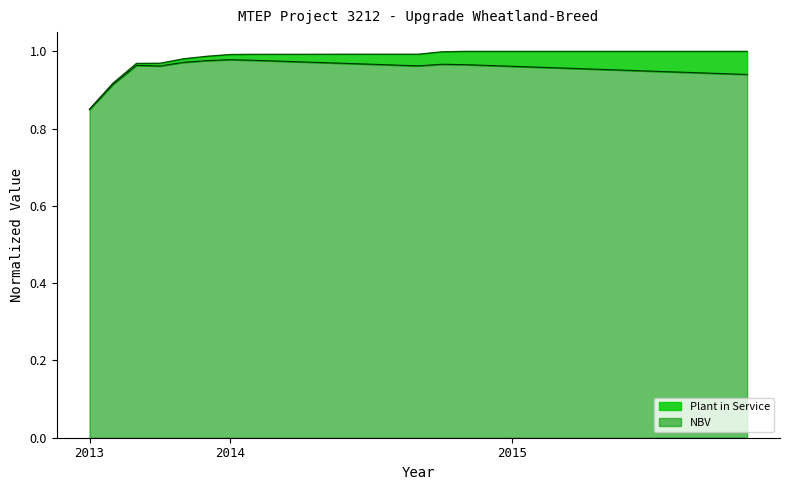

Is the value of NBV at 2014-12 greater than the value of Plant in Service at 2013-10?

No